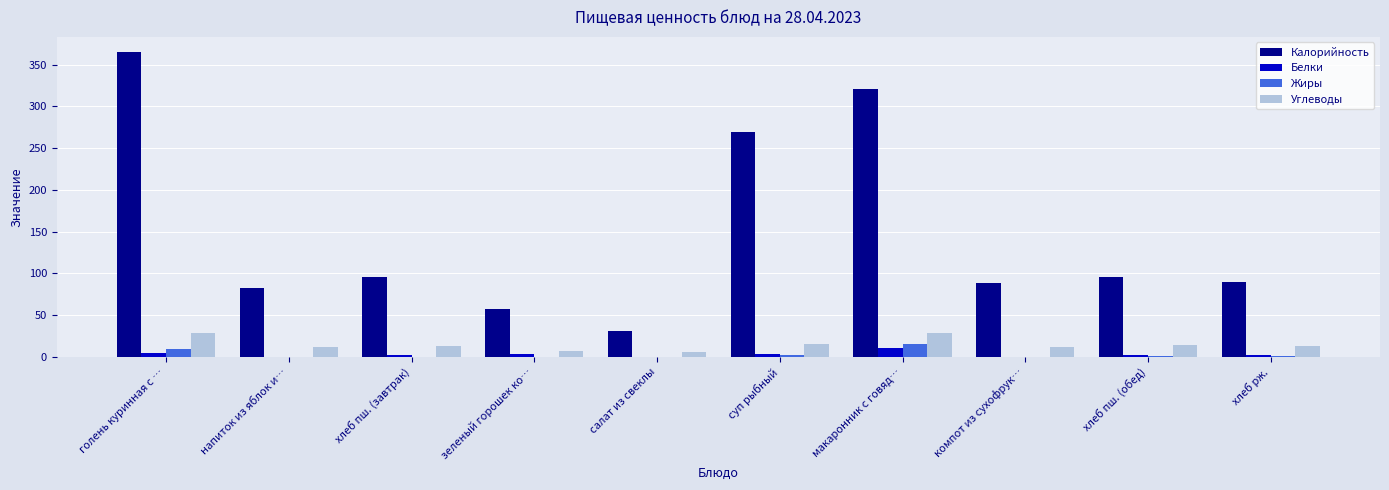

How many data points does each series have?

10